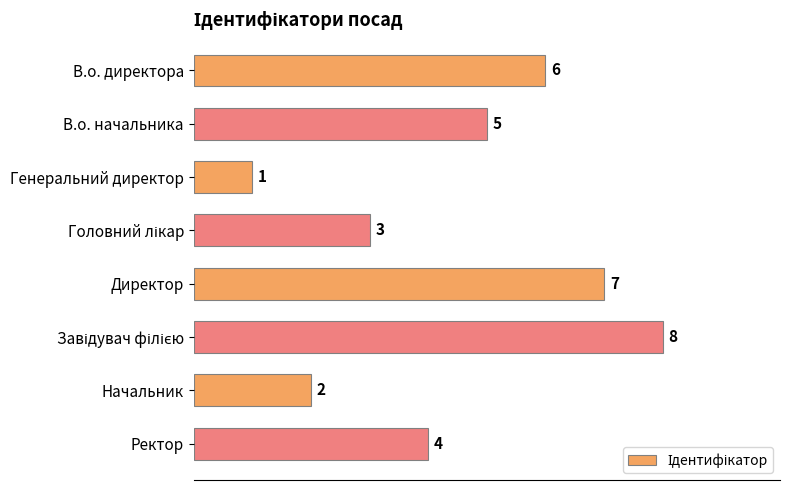

Read the value at Директор.

7